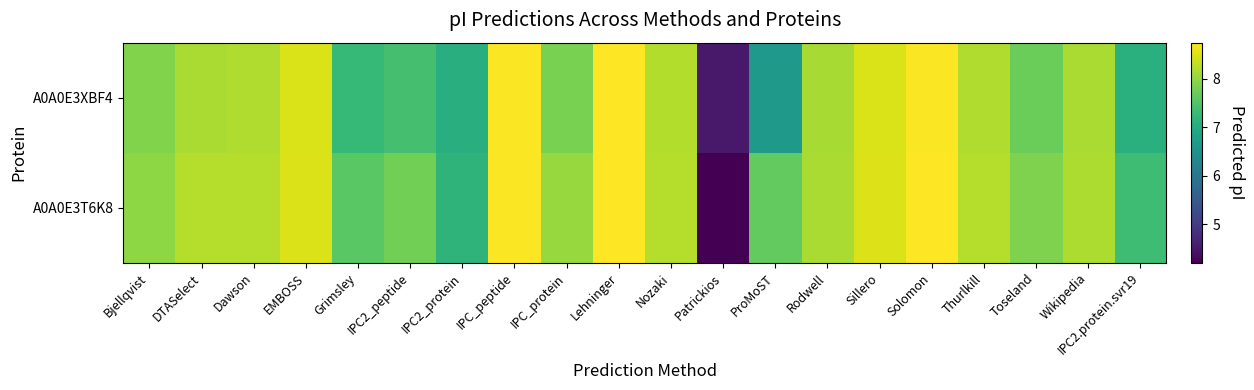

Between Wikipedia and Solomon, which is larger?

Solomon